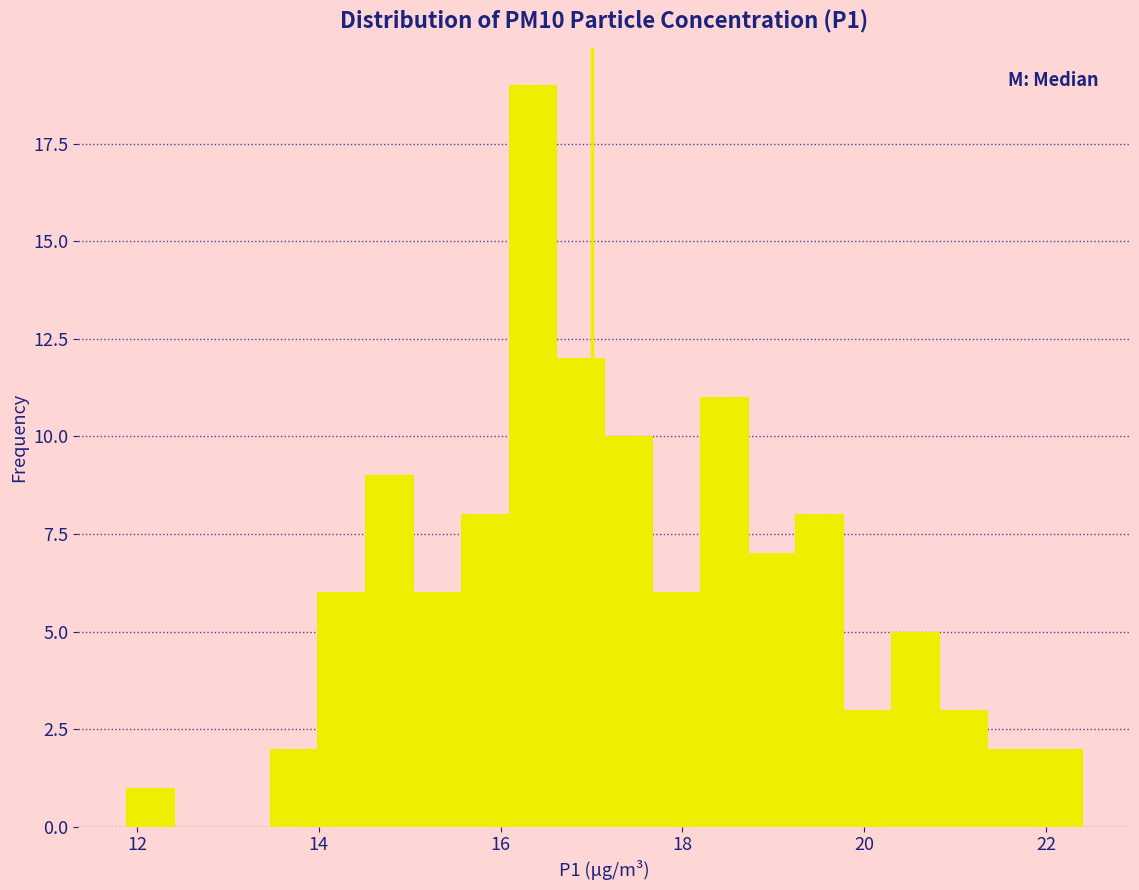

Around what value on the x-axis is the tallest bar? Give the approximate position of its centre, as read against the axis.

16.4